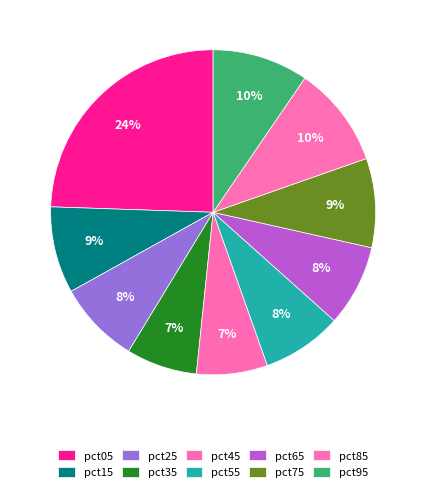

Is it true that pct55 is 8% of the pie?

True